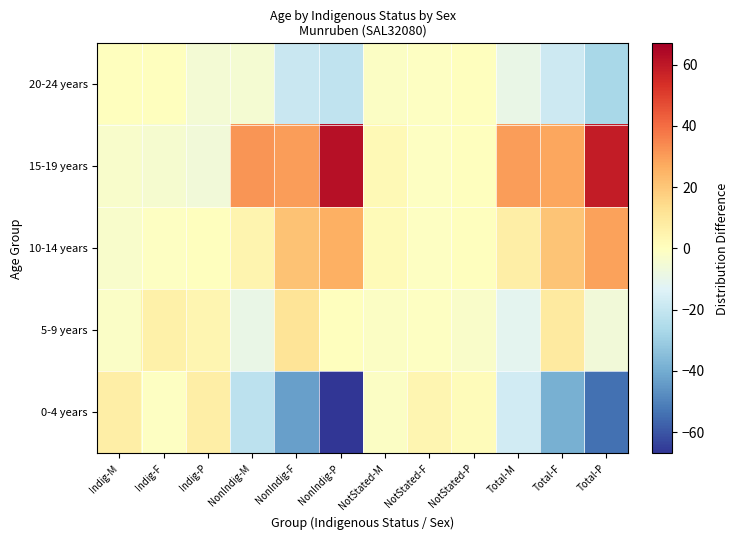

Which category has the lowest value across all series?

NonIndig-P